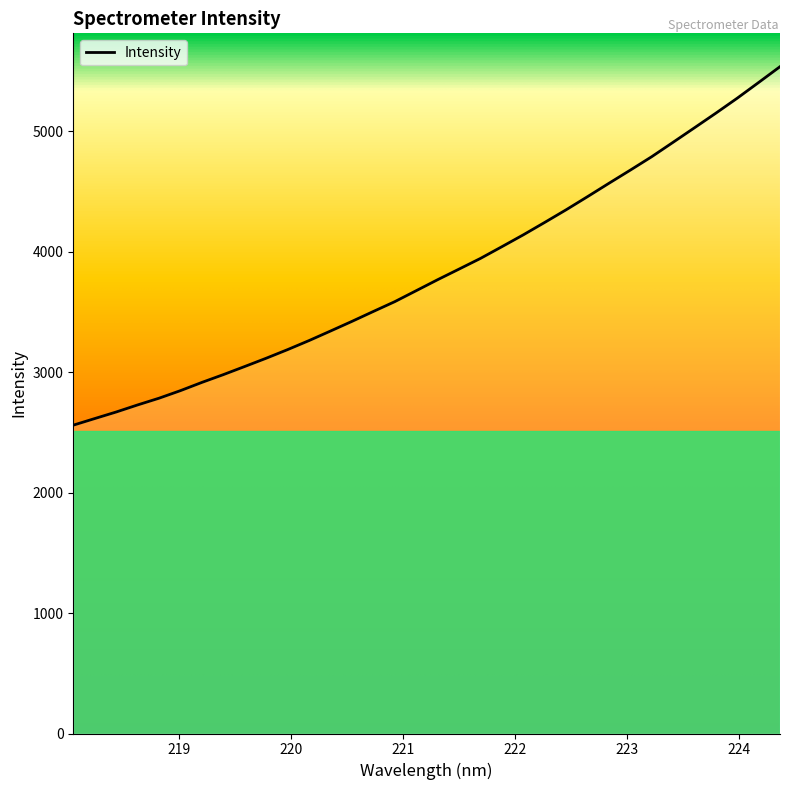

List the labels in order of value, smallest first.

218.0596, 218.2508, 218.442, 218.6332, 218.8244, 219.0156, 219.2067, 219.3979, 219.589, 219.7801, 219.9712, 220.1623, 220.3533, 220.5444, 220.7354, 220.9264, 221.1174, 221.3083, 221.4993, 221.6902, 221.8812, 222.0721, 222.263, 222.4538, 222.6447, 222.8355, 223.0264, 223.2172, 223.408, 223.5987, 223.7895, 223.9802, 224.1709, 224.3616